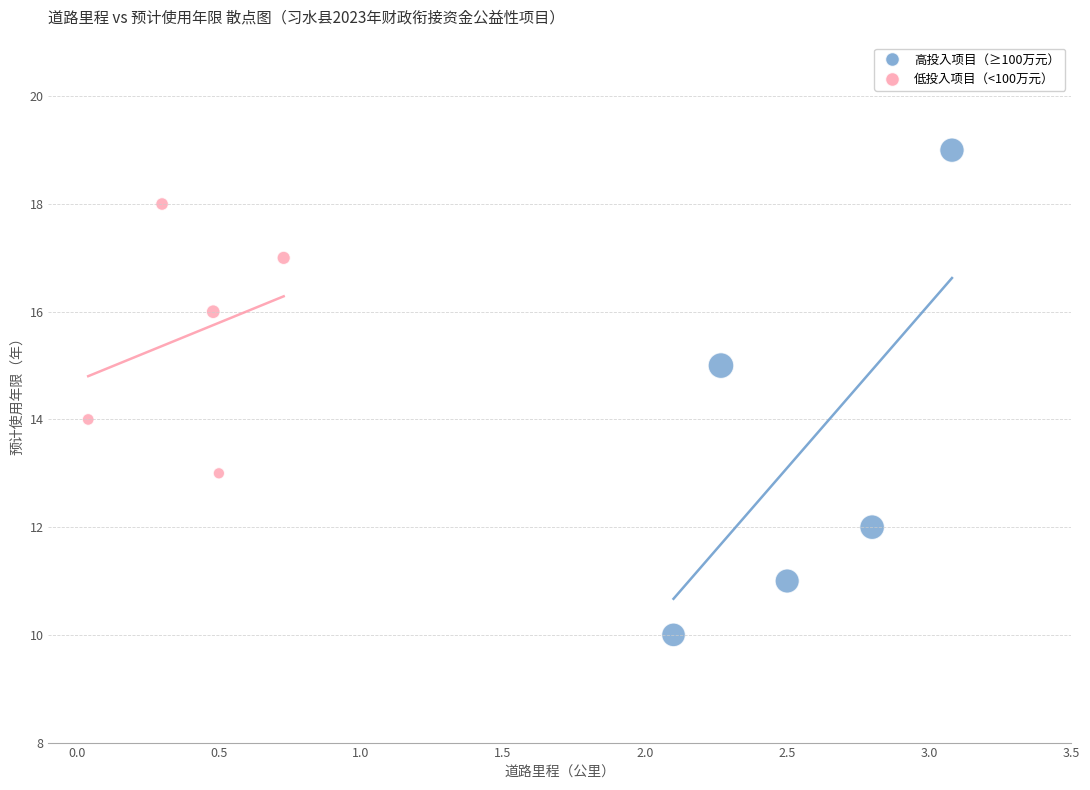

Which series has the largest Y range (max minus min)?

高投入项目（≥100万元）